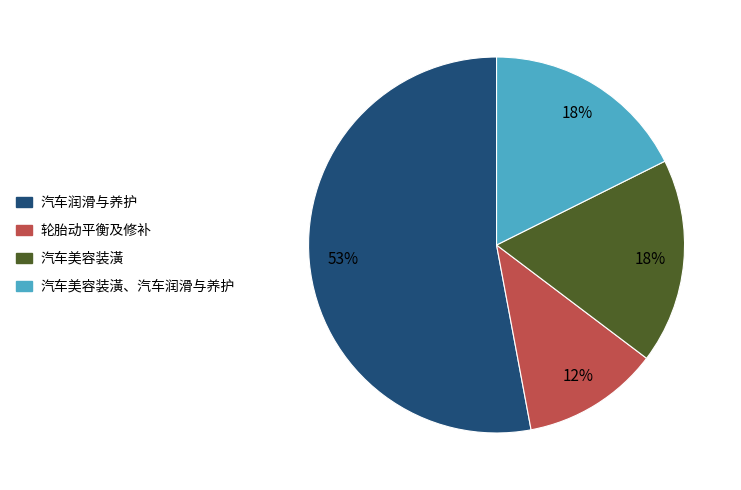

Is there any slice that represents more than half of the pie?

Yes